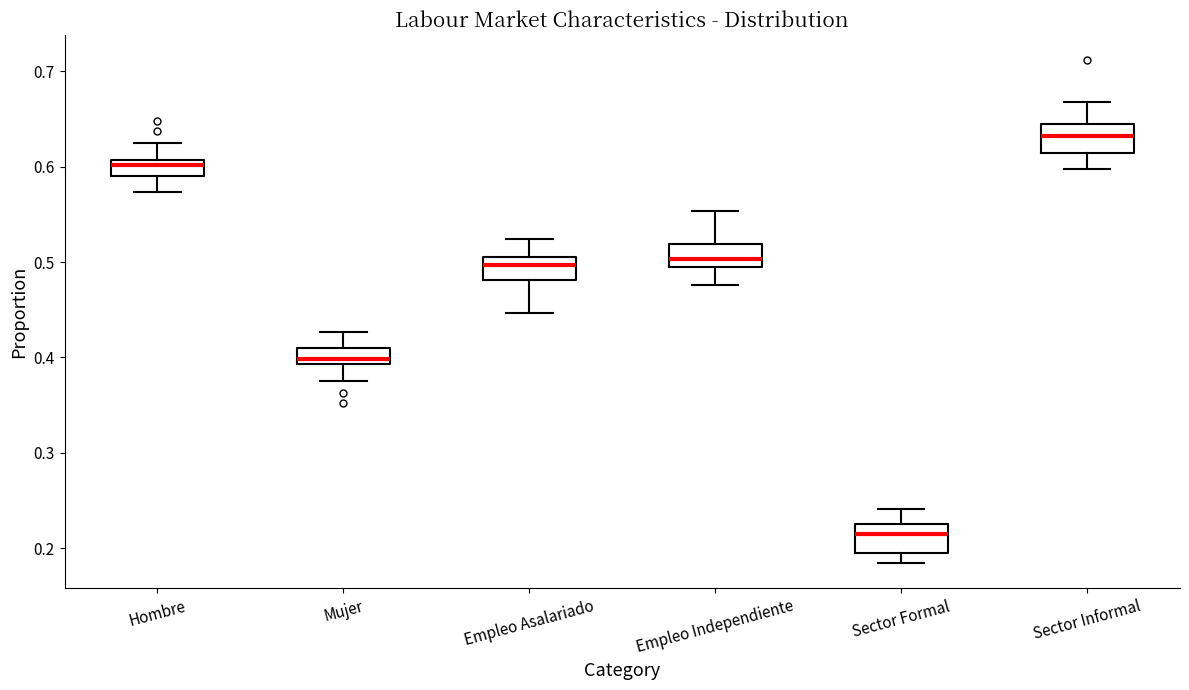

Where does the upper whisker of the box for Sector Informal end on the y-axis? The values are not printed on the chart, so give them approximately, as read against the axis.

0.67